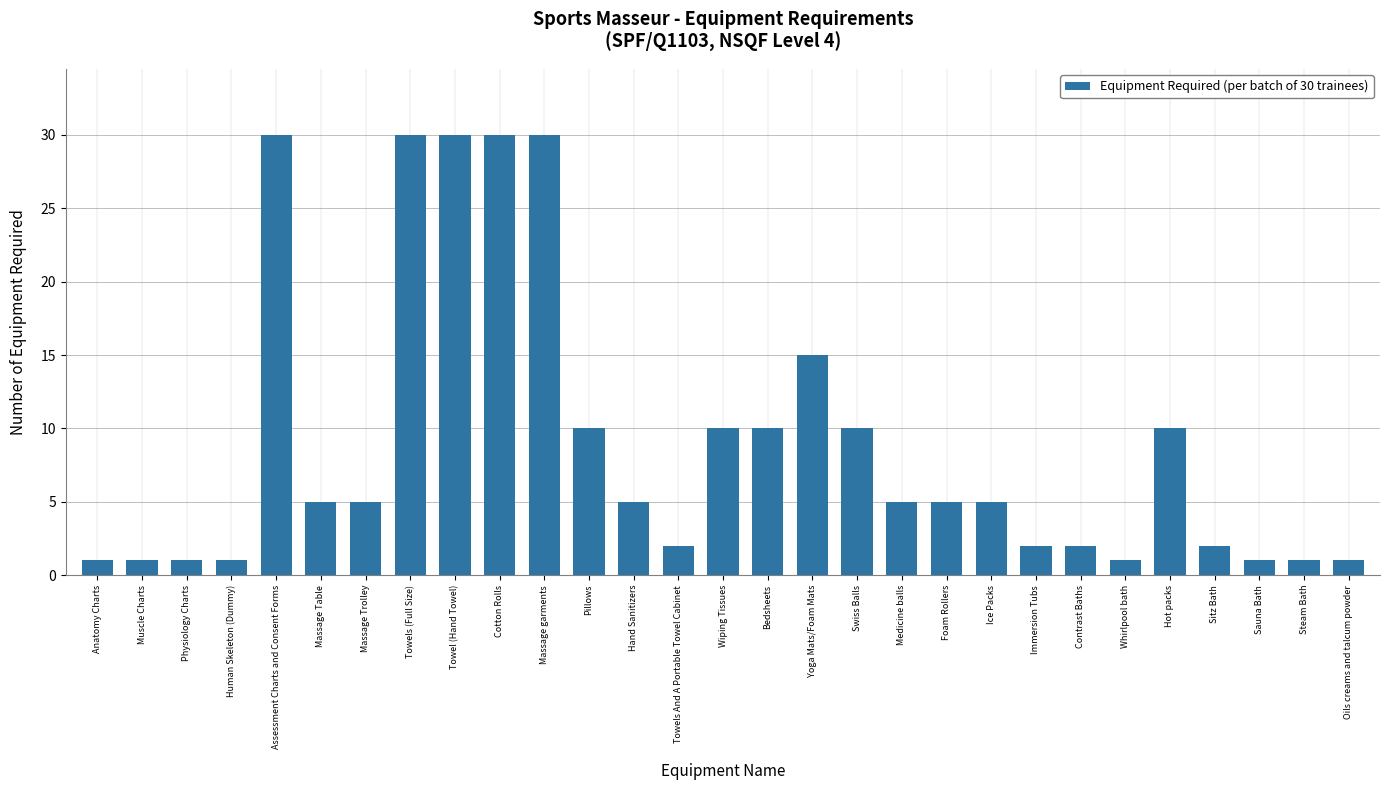

What is the greatest value displayed?

30